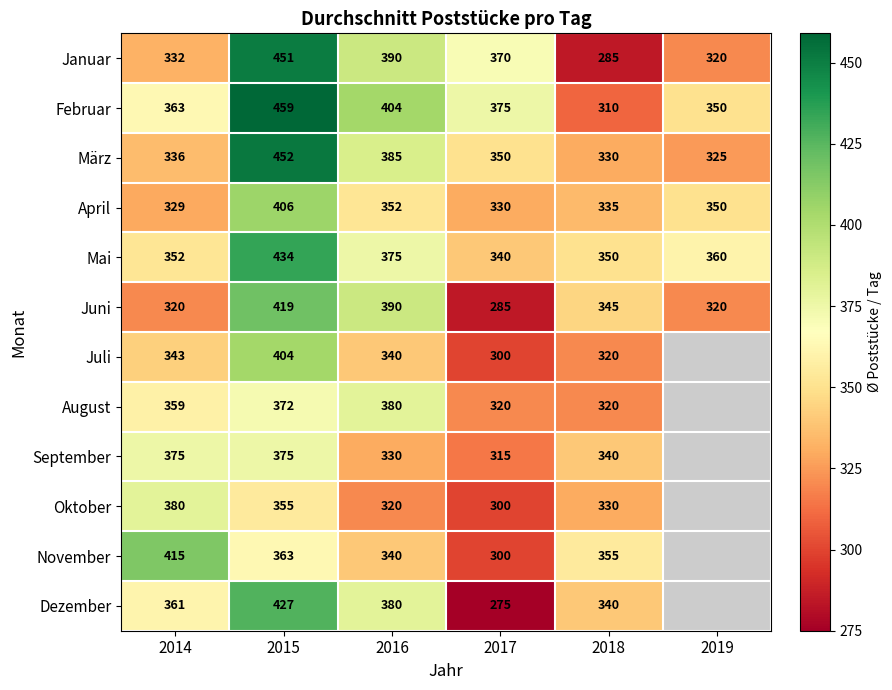

What is the difference between the highest and lowest values at 2015?

104